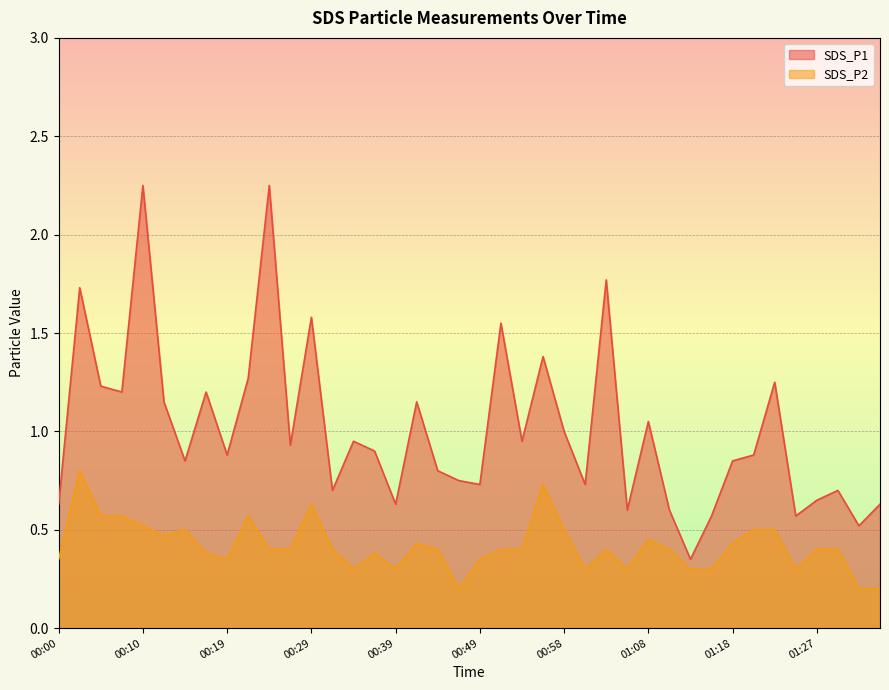

What position from the right is 01:30?

3